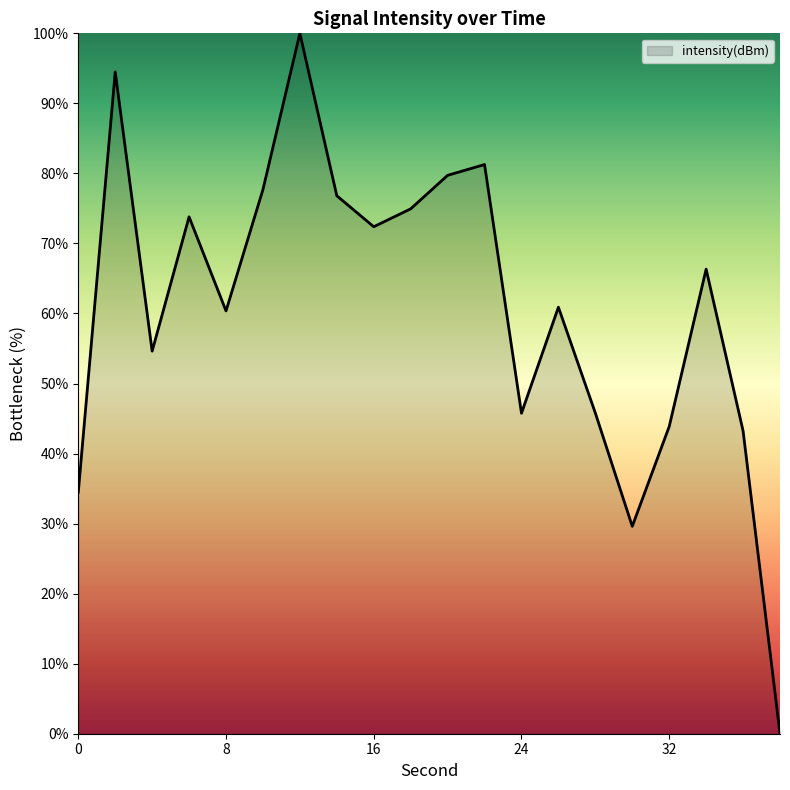

What is the difference between the maximum and minimum values?

100.0